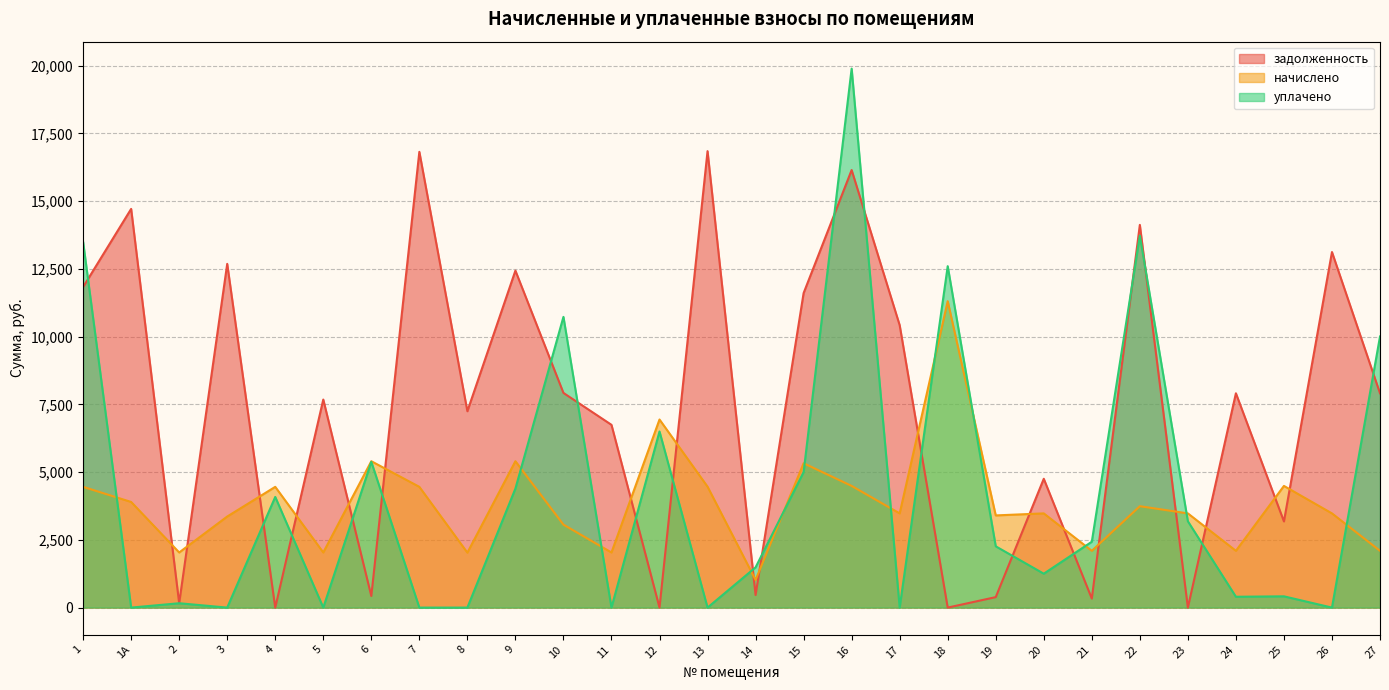

How many positive values does the уплачено series have?

20